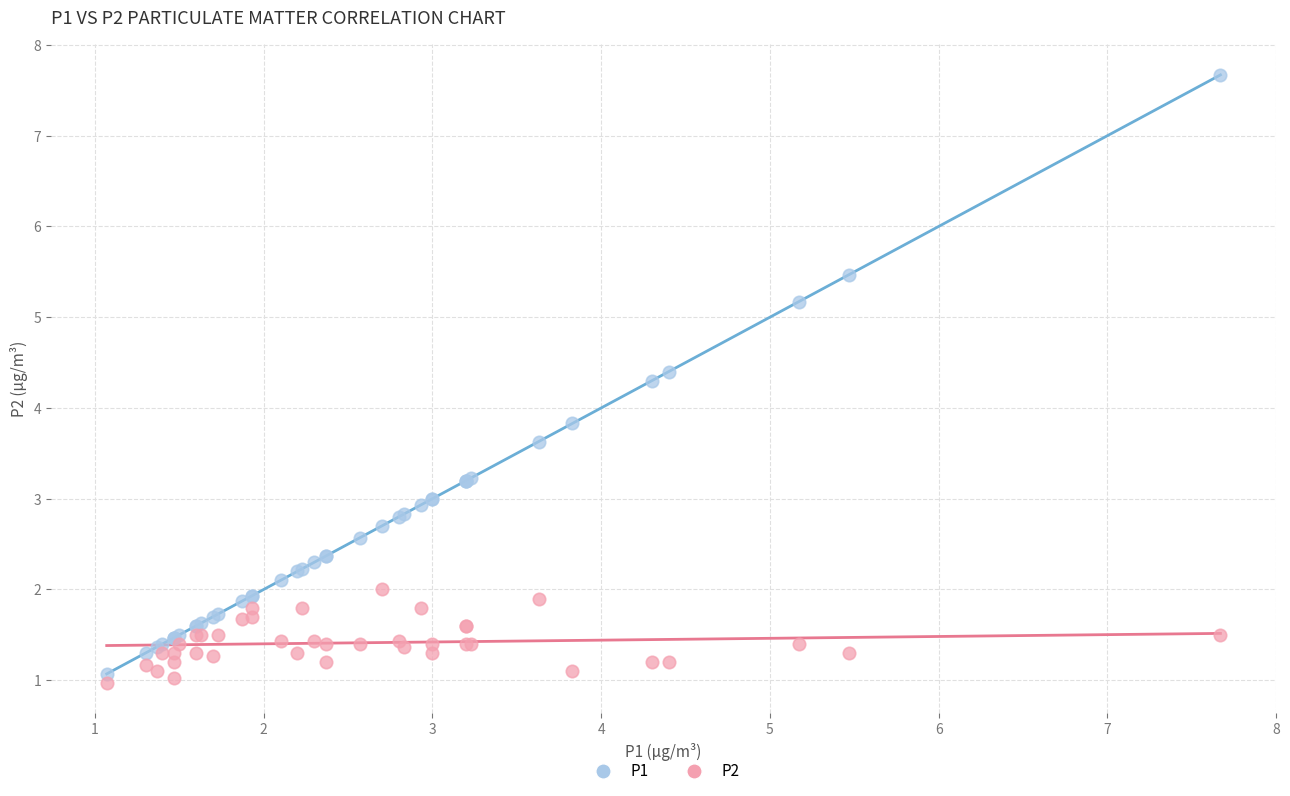

Which series reaches the minimum Y coordinate?

P2